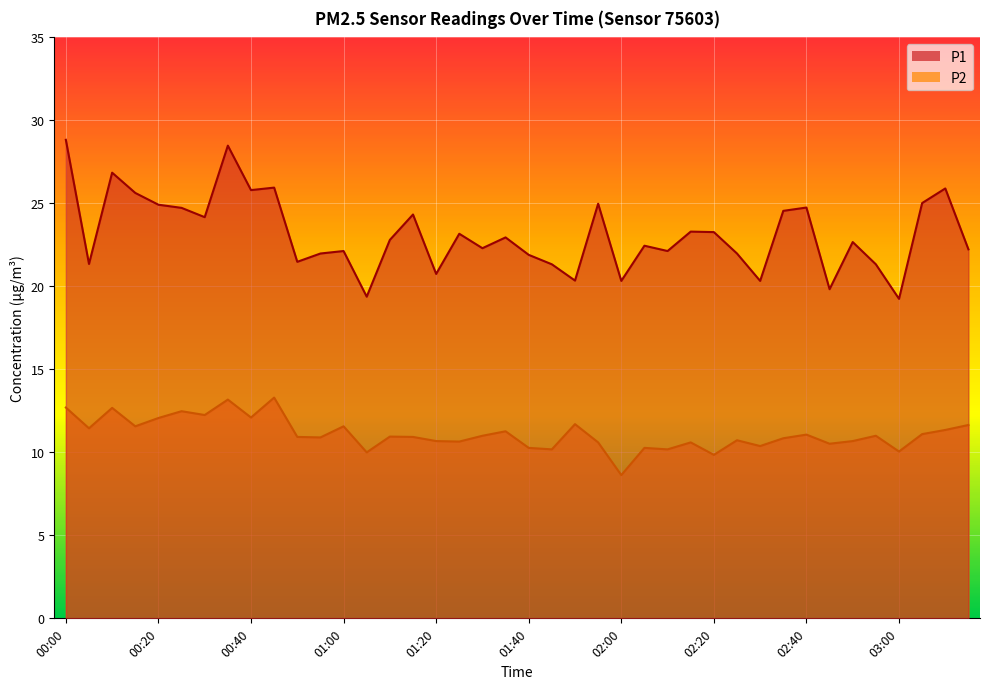

Is the value of P2 at 03:10 greater than the value of P1 at 02:45?

No